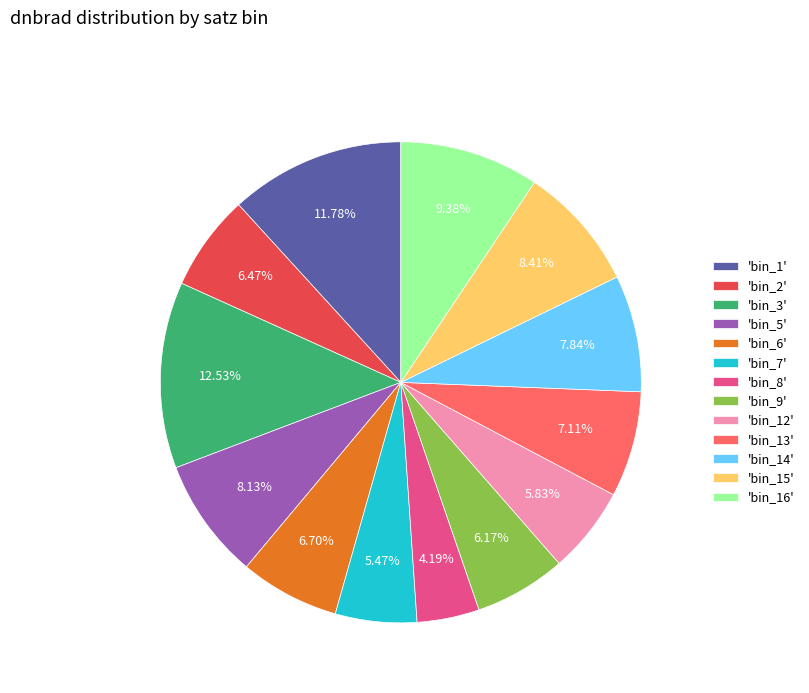

Combined, do 'bin_12' and 'bin_1' account for over 50%?

No